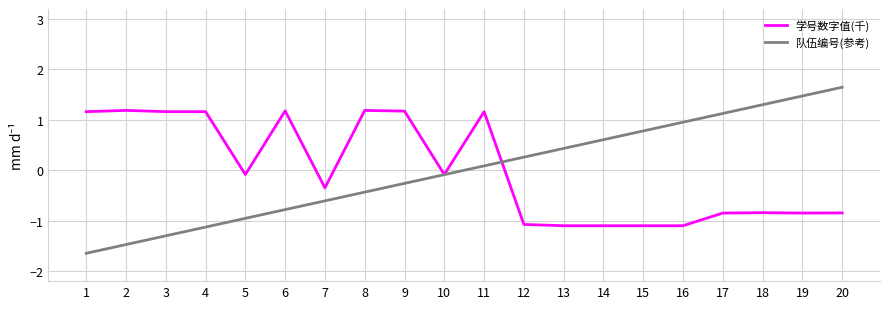

True or false: 队伍编号(参考) and 学号数字值(千) cross at least once.

True